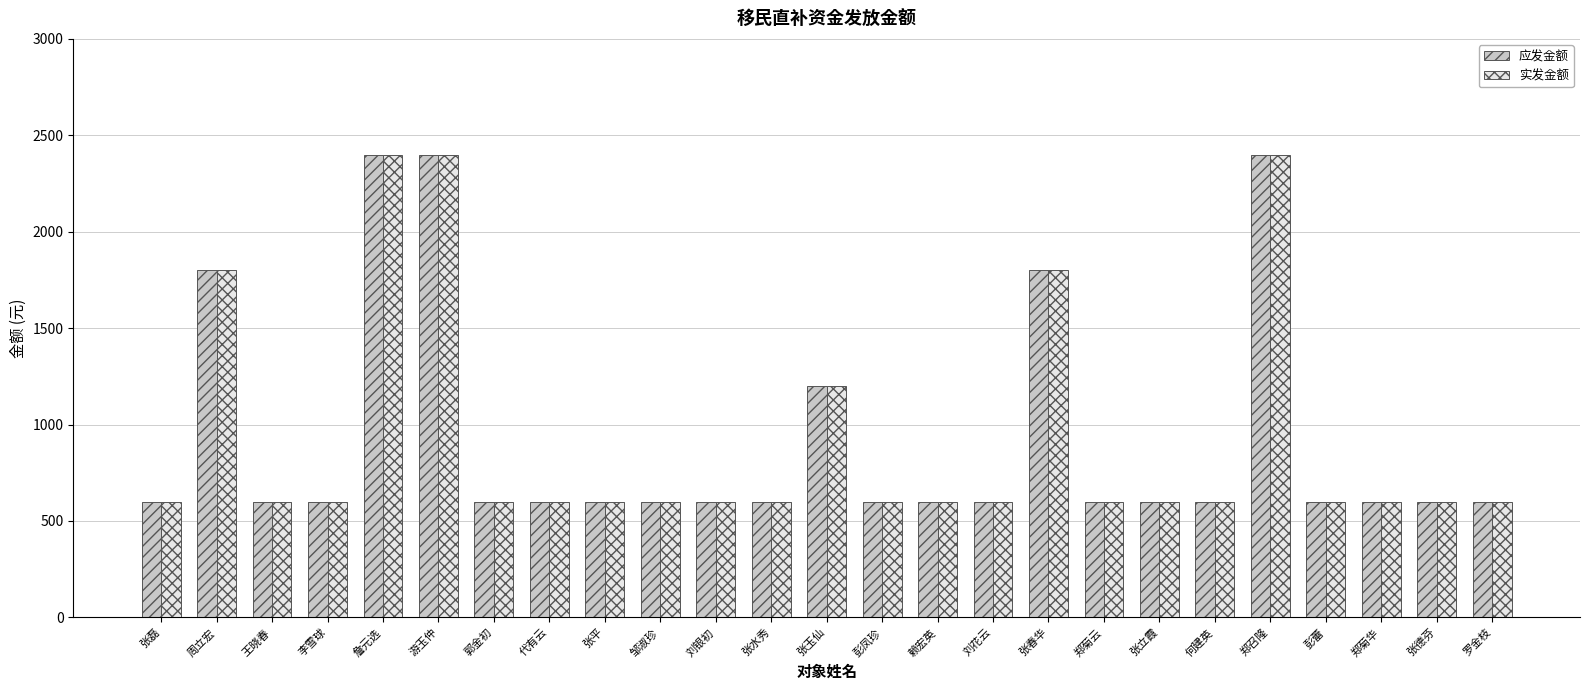

What are all the series names shown in the legend?

应发金额, 实发金额